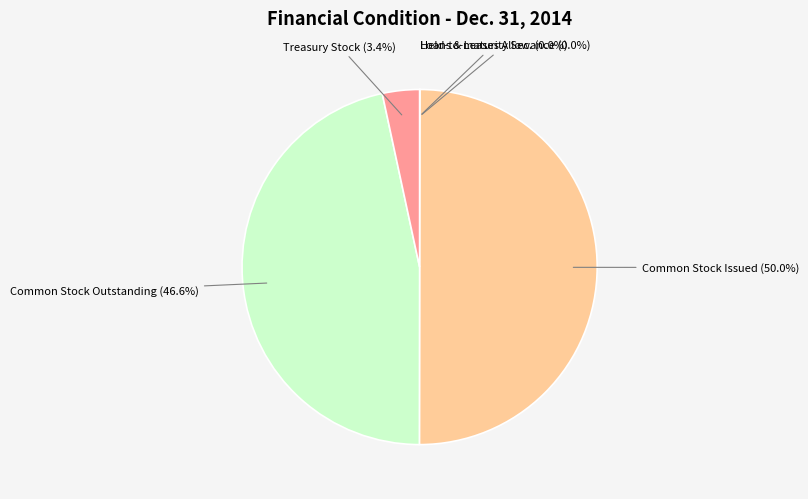

To the nearest percent, what is the difference between the largest and smallest slice percentages?

50%